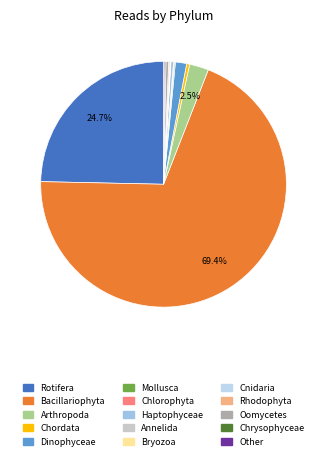

Which category has the smallest portion of the pie?

Cnidaria